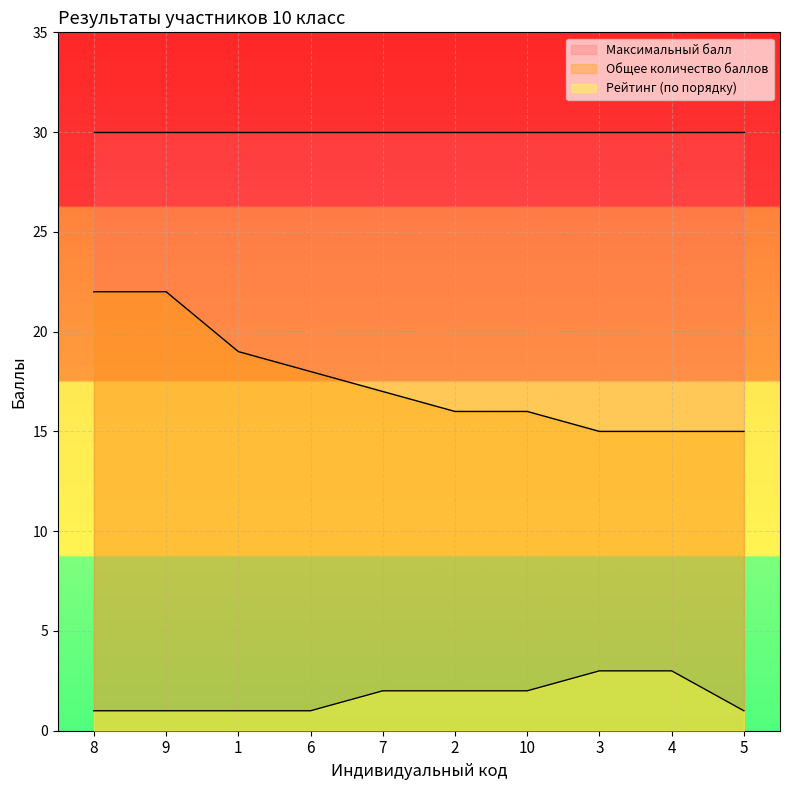

Which series has the widest spread of values?

Общее количество баллов